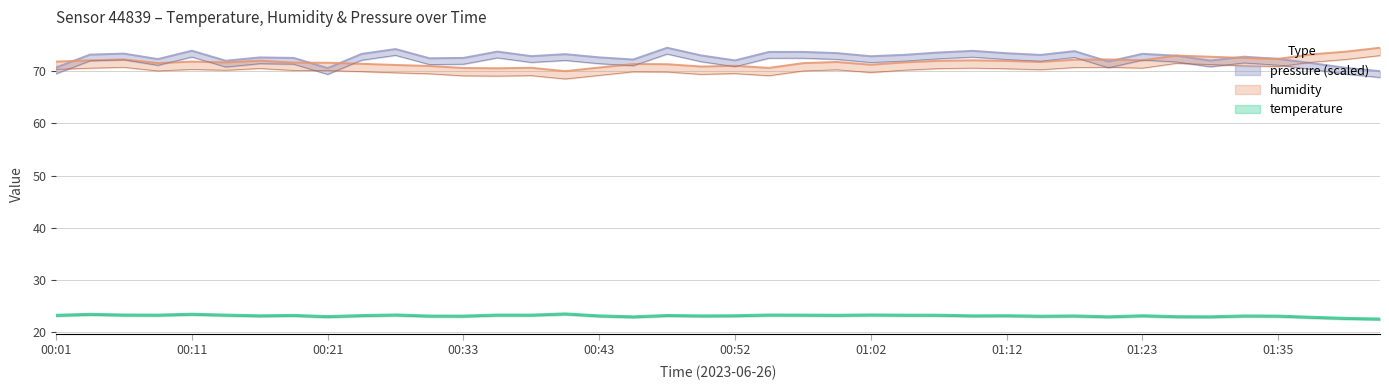

What is the total value across all series at 01:12?

168.7